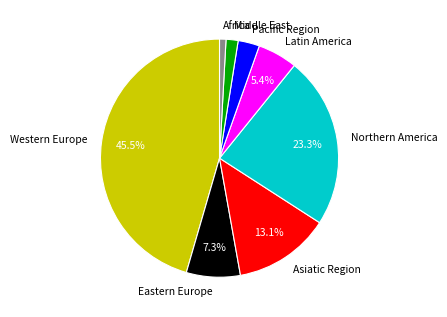

Rank the categories by value from highest to lowest.

Western Europe, Northern America, Asiatic Region, Eastern Europe, Latin America, Pacific Region, Middle East, Africa